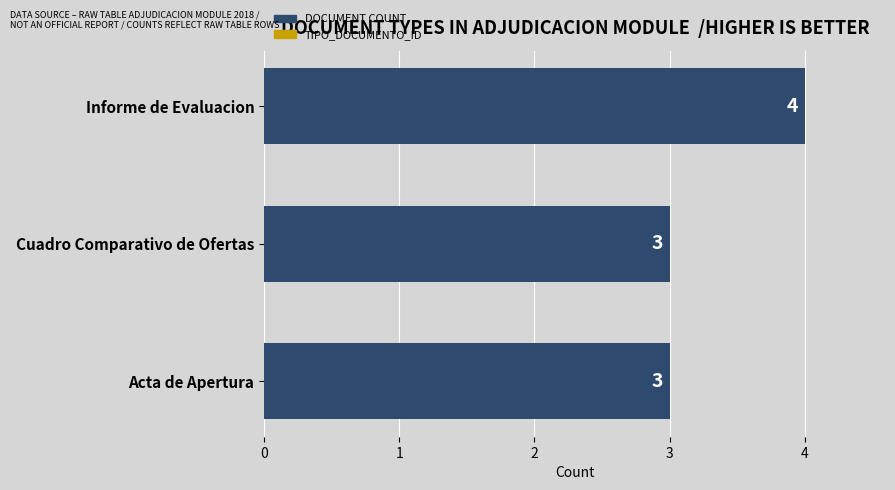

How many values exceed 3?

1